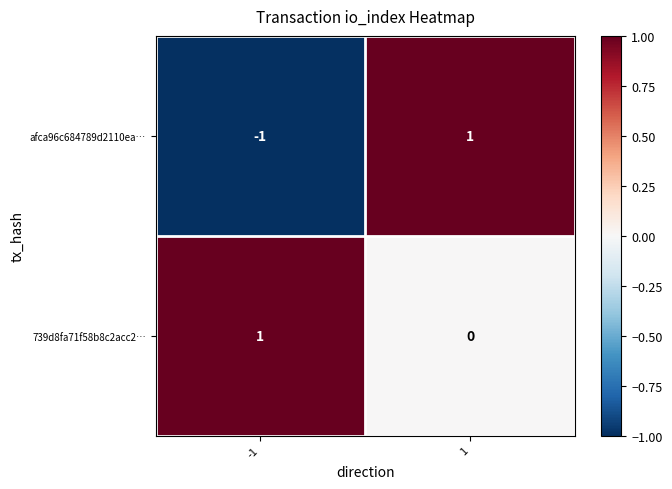

List the labels in order of 739d8fa71f58b8c2acc2… value, largest first.

-1, 1